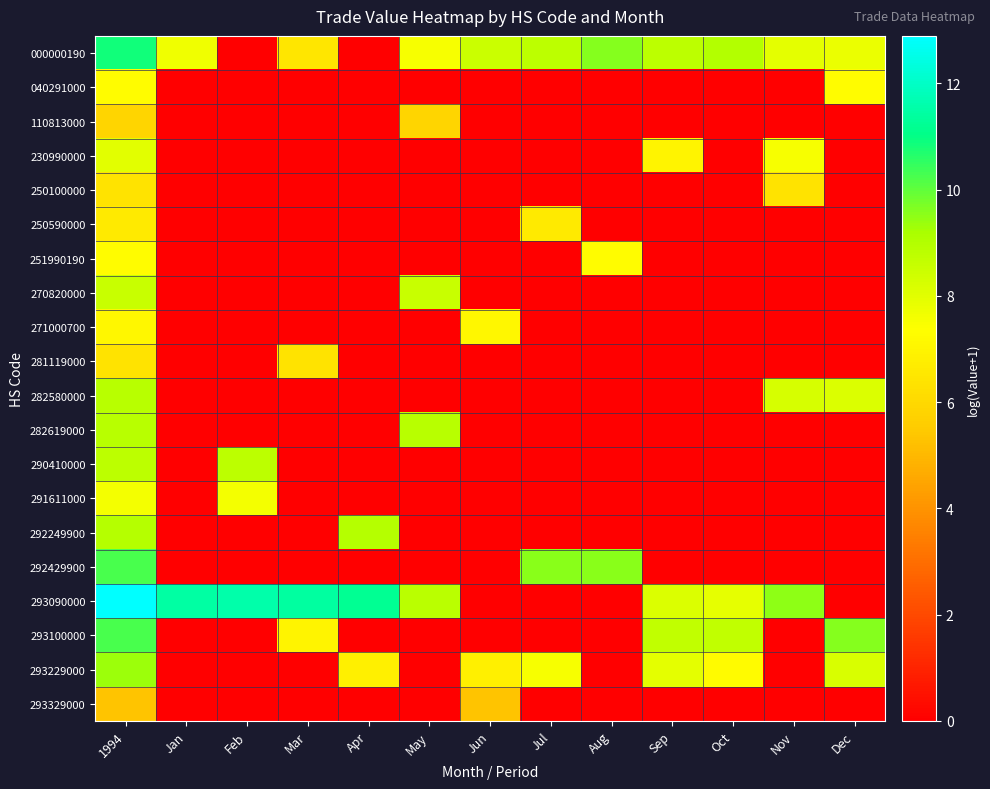

Reading left to right, what are all the values shown in this chart?

000000190: 1994=10.8	Jan=7.7	Feb=0.0	Mar=6.5	Apr=0.0	May=7.6	Jun=8.5	Jul=8.8	Aug=9.6	Sep=8.8	Oct=9.0	Nov=7.9	Dec=7.8
040291000: 1994=7.3	Jan=0.0	Feb=0.0	Mar=0.0	Apr=0.0	May=0.0	Jun=0.0	Jul=0.0	Aug=0.0	Sep=0.0	Oct=0.0	Nov=0.0	Dec=7.3
110813000: 1994=5.9	Jan=0.0	Feb=0.0	Mar=0.0	Apr=0.0	May=5.9	Jun=0.0	Jul=0.0	Aug=0.0	Sep=0.0	Oct=0.0	Nov=0.0	Dec=0.0
230990000: 1994=8.0	Jan=0.0	Feb=0.0	Mar=0.0	Apr=0.0	May=0.0	Jun=0.0	Jul=0.0	Aug=0.0	Sep=7.0	Oct=0.0	Nov=7.5	Dec=0.0
250100000: 1994=6.4	Jan=0.0	Feb=0.0	Mar=0.0	Apr=0.0	May=0.0	Jun=0.0	Jul=0.0	Aug=0.0	Sep=0.0	Oct=0.0	Nov=6.4	Dec=0.0
250590000: 1994=6.6	Jan=0.0	Feb=0.0	Mar=0.0	Apr=0.0	May=0.0	Jun=0.0	Jul=6.6	Aug=0.0	Sep=0.0	Oct=0.0	Nov=0.0	Dec=0.0
251990190: 1994=7.3	Jan=0.0	Feb=0.0	Mar=0.0	Apr=0.0	May=0.0	Jun=0.0	Jul=0.0	Aug=7.3	Sep=0.0	Oct=0.0	Nov=0.0	Dec=0.0
270820000: 1994=8.6	Jan=0.0	Feb=0.0	Mar=0.0	Apr=0.0	May=8.6	Jun=0.0	Jul=0.0	Aug=0.0	Sep=0.0	Oct=0.0	Nov=0.0	Dec=0.0
271000700: 1994=7.1	Jan=0.0	Feb=0.0	Mar=0.0	Apr=0.0	May=0.0	Jun=7.1	Jul=0.0	Aug=0.0	Sep=0.0	Oct=0.0	Nov=0.0	Dec=0.0
281119000: 1994=6.4	Jan=0.0	Feb=0.0	Mar=6.4	Apr=0.0	May=0.0	Jun=0.0	Jul=0.0	Aug=0.0	Sep=0.0	Oct=0.0	Nov=0.0	Dec=0.0
282580000: 1994=8.9	Jan=0.0	Feb=0.0	Mar=0.0	Apr=0.0	May=0.0	Jun=0.0	Jul=0.0	Aug=0.0	Sep=0.0	Oct=0.0	Nov=8.2	Dec=8.2
282619000: 1994=8.9	Jan=0.0	Feb=0.0	Mar=0.0	Apr=0.0	May=8.9	Jun=0.0	Jul=0.0	Aug=0.0	Sep=0.0	Oct=0.0	Nov=0.0	Dec=0.0
290410000: 1994=8.8	Jan=0.0	Feb=8.8	Mar=0.0	Apr=0.0	May=0.0	Jun=0.0	Jul=0.0	Aug=0.0	Sep=0.0	Oct=0.0	Nov=0.0	Dec=0.0
291611000: 1994=7.6	Jan=0.0	Feb=7.6	Mar=0.0	Apr=0.0	May=0.0	Jun=0.0	Jul=0.0	Aug=0.0	Sep=0.0	Oct=0.0	Nov=0.0	Dec=0.0
292249900: 1994=8.9	Jan=0.0	Feb=0.0	Mar=0.0	Apr=8.9	May=0.0	Jun=0.0	Jul=0.0	Aug=0.0	Sep=0.0	Oct=0.0	Nov=0.0	Dec=0.0
292429900: 1994=10.2	Jan=0.0	Feb=0.0	Mar=0.0	Apr=0.0	May=0.0	Jun=0.0	Jul=9.6	Aug=9.6	Sep=0.0	Oct=0.0	Nov=0.0	Dec=0.0
293090000: 1994=12.9	Jan=11.5	Feb=11.6	Mar=11.4	Apr=11.2	May=8.8	Jun=0.0	Jul=0.0	Aug=0.0	Sep=8.1	Oct=7.9	Nov=9.5	Dec=0.0
293100000: 1994=10.2	Jan=0.0	Feb=0.0	Mar=7.0	Apr=0.0	May=0.0	Jun=0.0	Jul=0.0	Aug=0.0	Sep=8.7	Oct=8.7	Nov=0.0	Dec=9.6
293229000: 1994=9.3	Jan=0.0	Feb=0.0	Mar=0.0	Apr=6.8	May=0.0	Jun=6.8	Jul=7.5	Aug=0.0	Sep=7.9	Oct=7.2	Nov=0.0	Dec=8.2
293329000: 1994=5.3	Jan=0.0	Feb=0.0	Mar=0.0	Apr=0.0	May=0.0	Jun=5.3	Jul=0.0	Aug=0.0	Sep=0.0	Oct=0.0	Nov=0.0	Dec=0.0